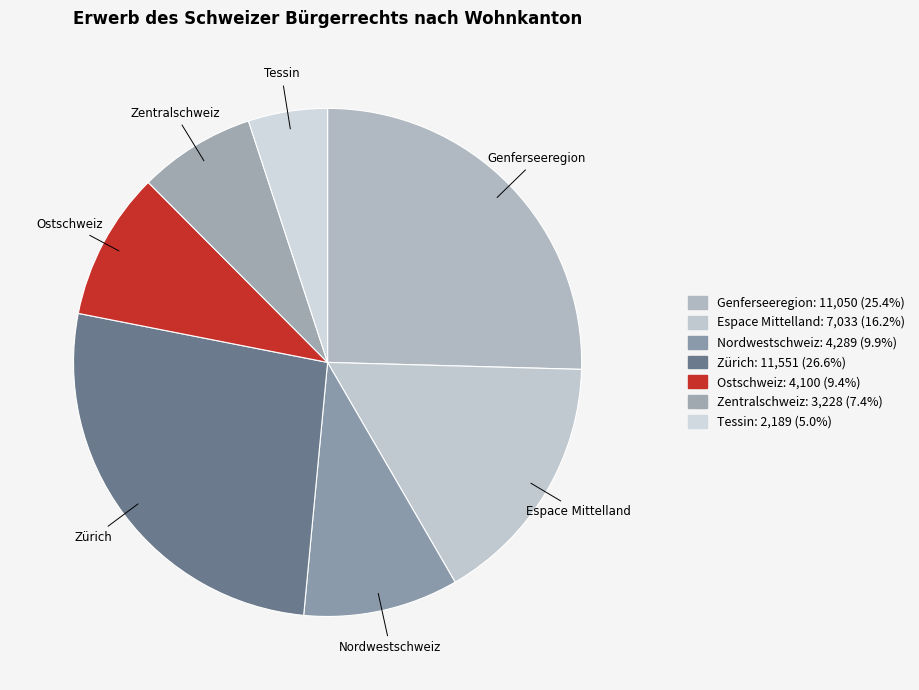

How many slices are in this pie chart?

7